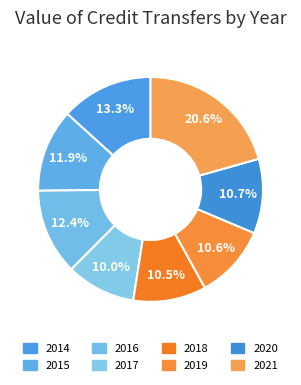

Is there a majority slice in this chart?

No